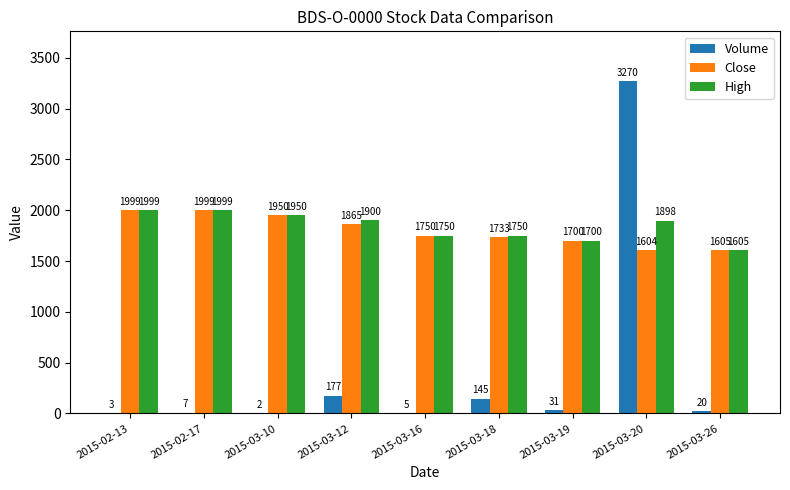

What is the total value across all series at 2015-03-16?

3505